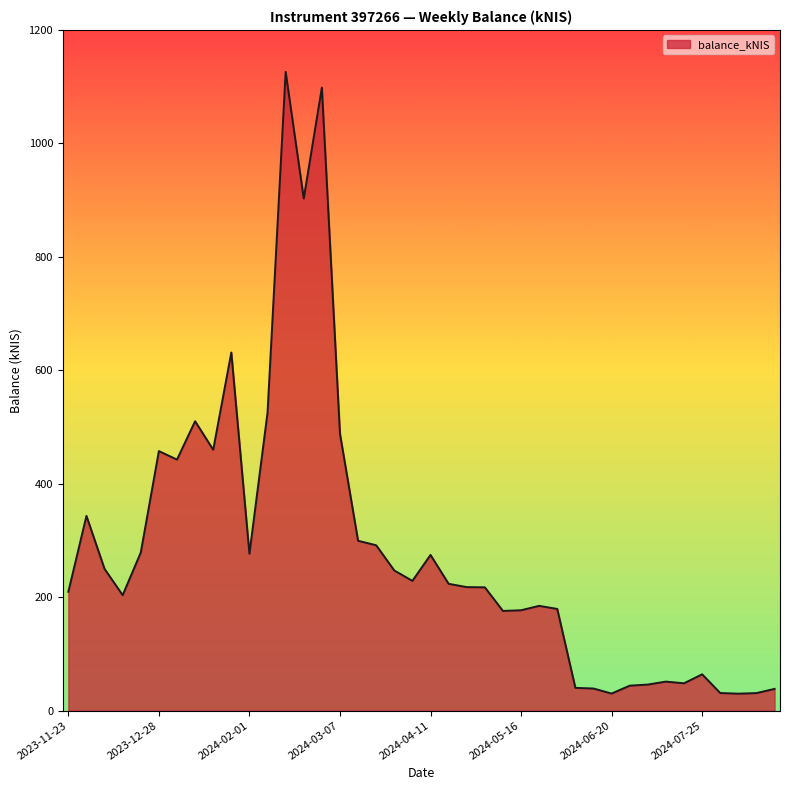

Count the number of values greater than 223.

20